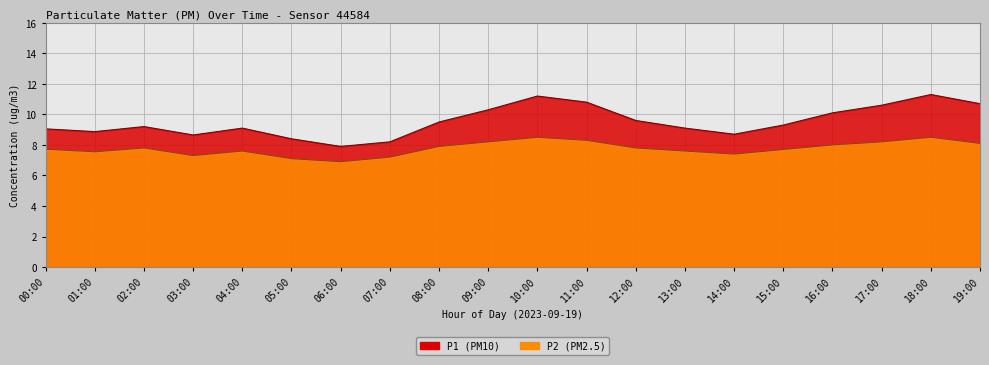

At 03:00, list the series in order from smallest to largest.

P2, P1